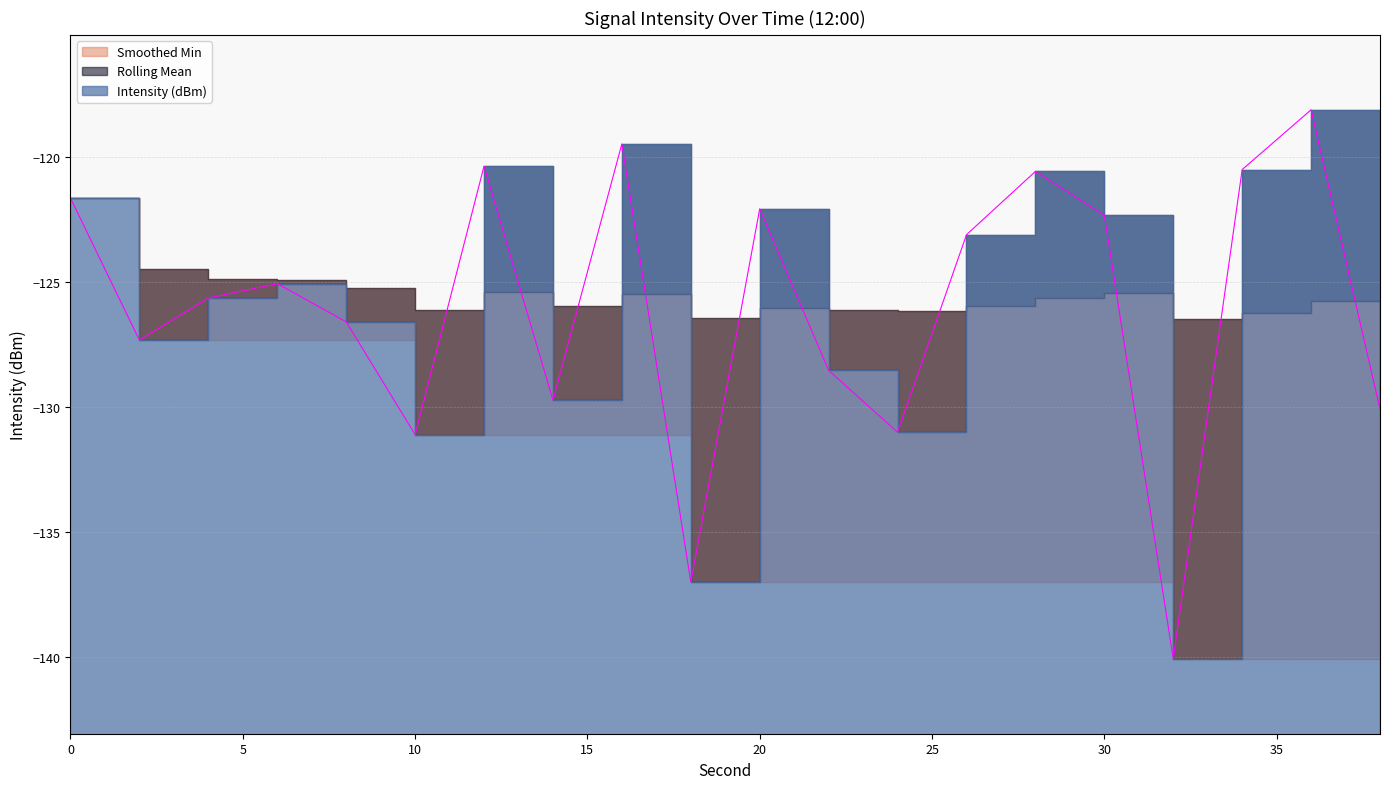

Between 20 and 10, which is larger?

20